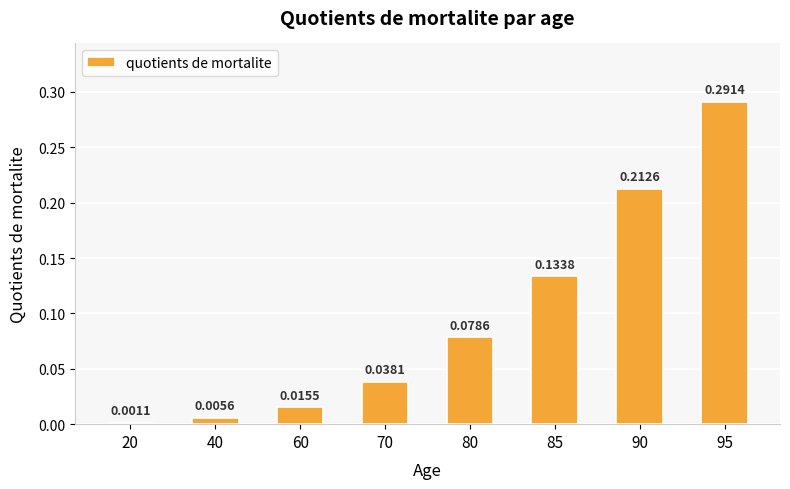

What is the change in value from 60 to 85?

+0.1